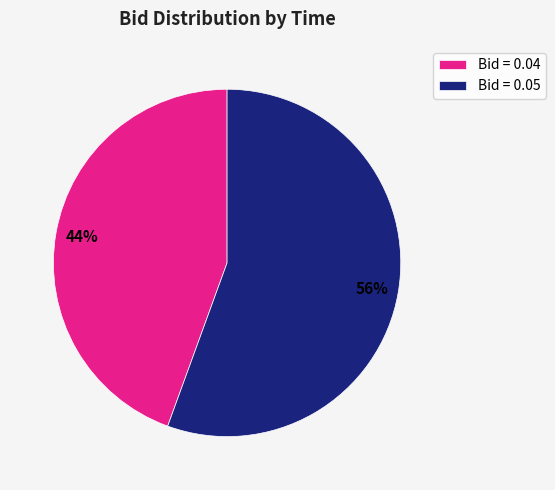

Does any single category account for the majority?

Yes